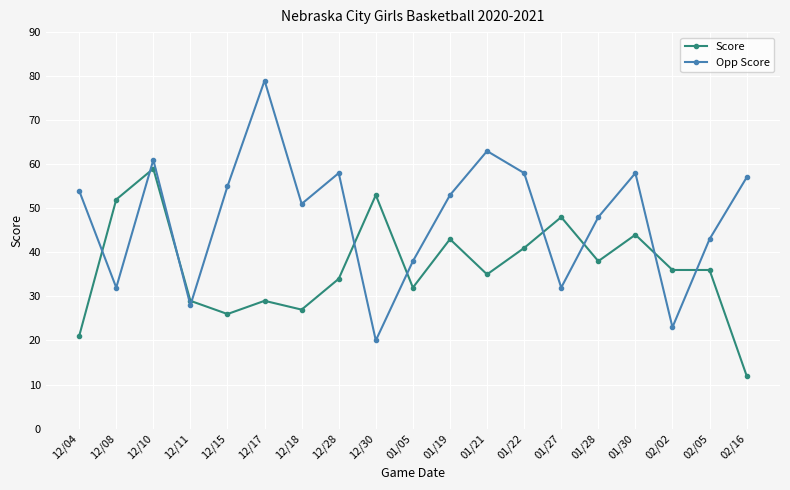

Is the value of Score at 01/28 greater than the value of Opp Score at 01/19?

No